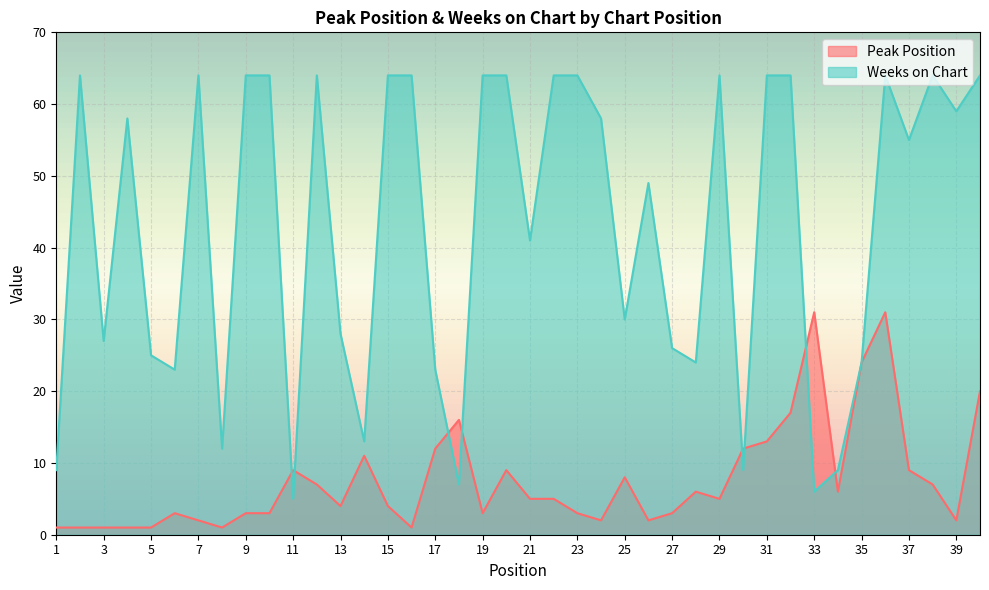

List the labels in order of Weeks on Chart value, smallest first.

11, 33, 18, 1, 30, 34, 8, 14, 6, 17, 28, 35, 5, 27, 3, 13, 25, 21, 26, 37, 4, 24, 39, 2, 7, 9, 10, 12, 15, 16, 19, 20, 22, 23, 29, 31, 32, 36, 38, 40